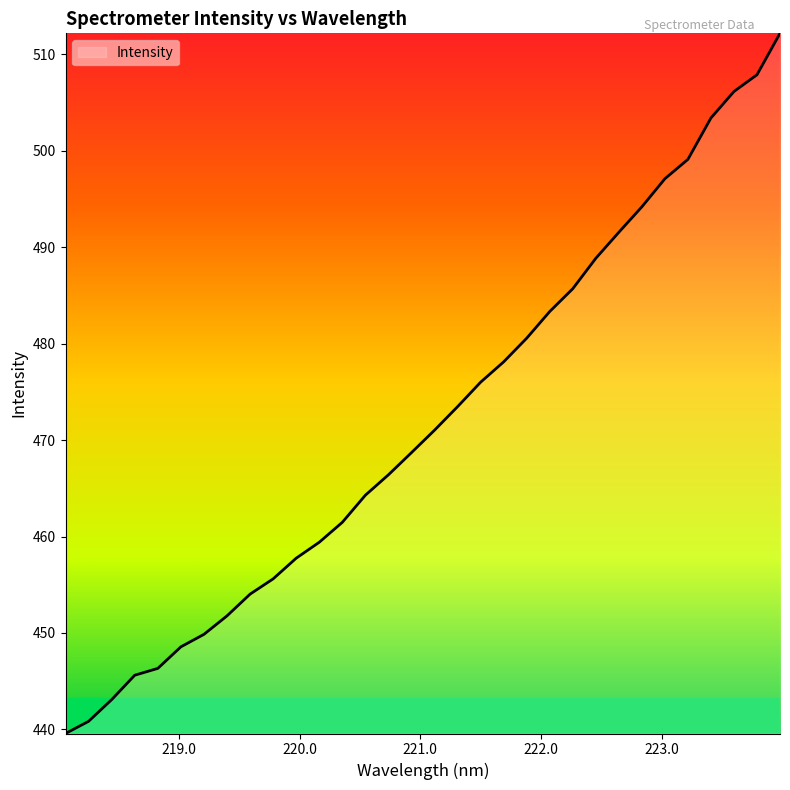

What is the sum of all values?

15102.0